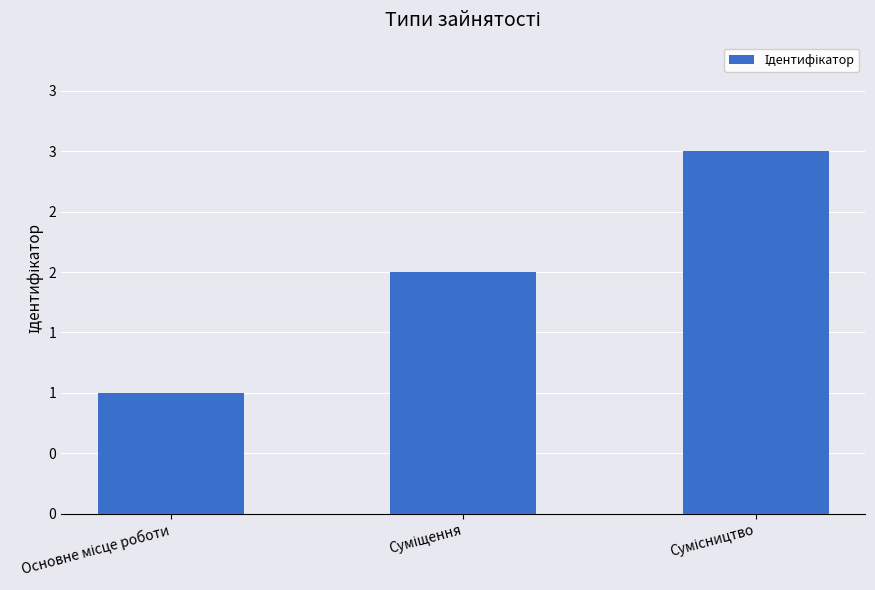

At which label does the data first exceed 2?

Сумісництво